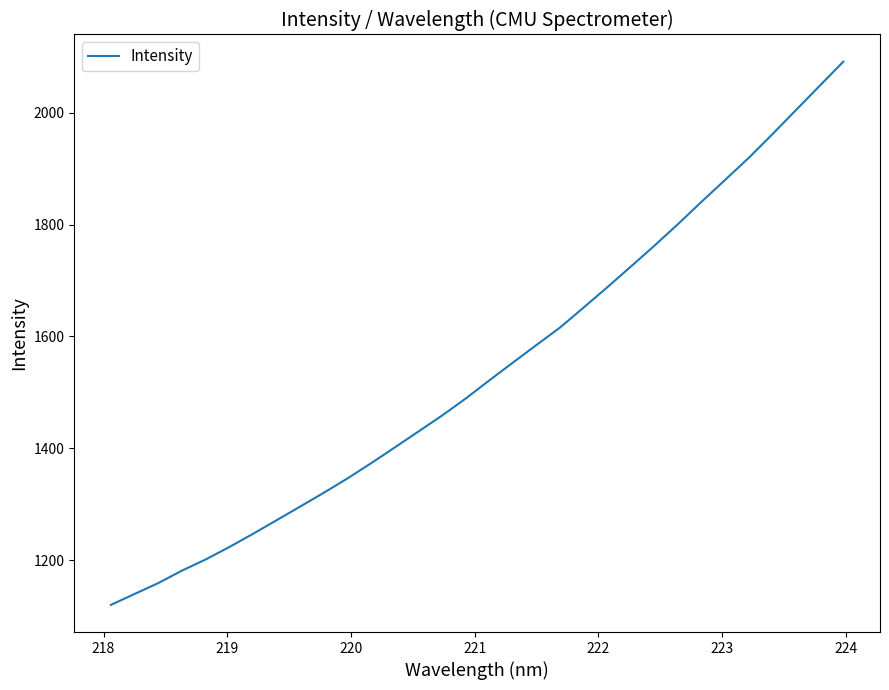

What is the difference between the maximum and minimum values?

971.8